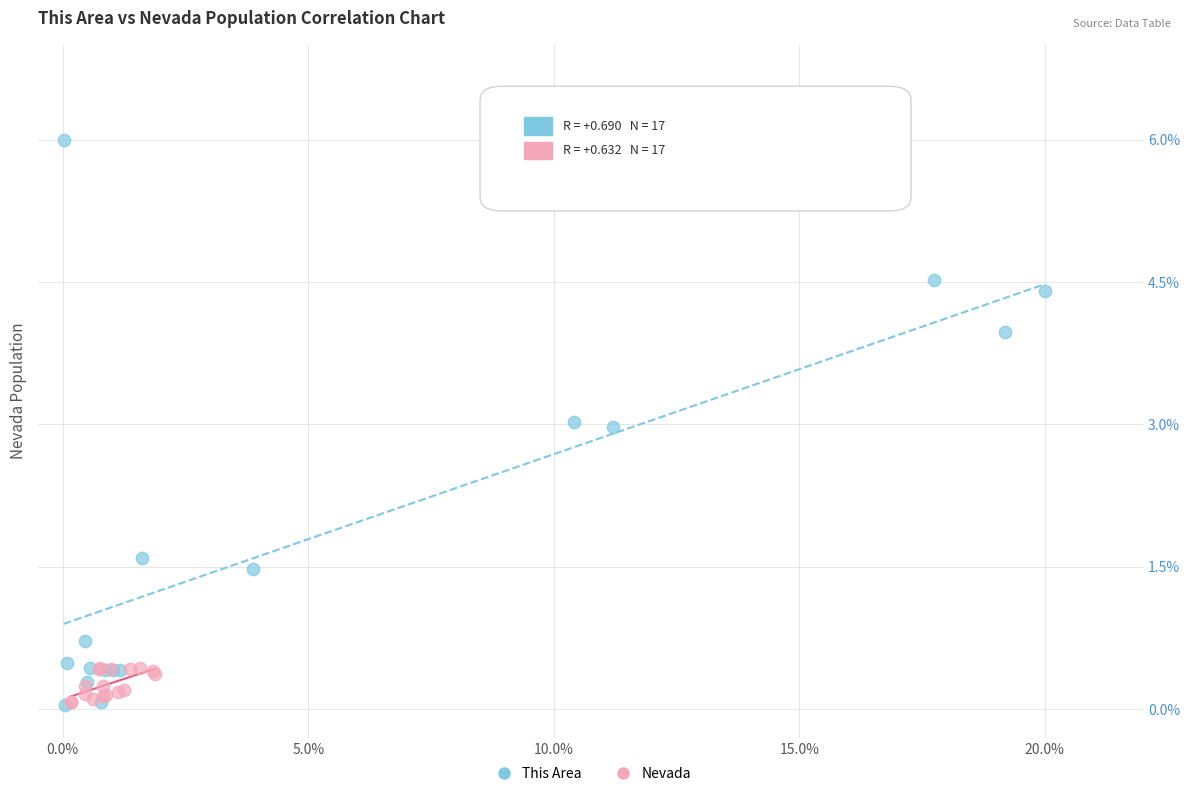

Which series contains the highest Y value?

This Area